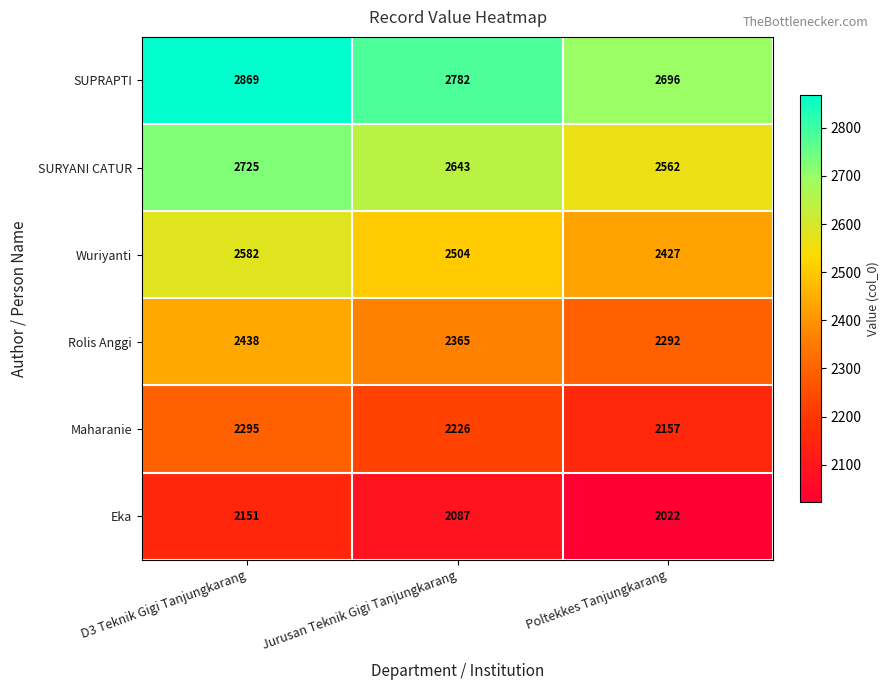

Reading right to left, transcribe all the data shown in this chart.

SUPRAPTI: 2696	2782	2869
SURYANI CATUR: 2562	2643	2725
Wuriyanti: 2427	2504	2582
Rolis Anggi: 2292	2365	2438
Maharanie: 2157	2226	2295
Eka: 2022	2087	2151